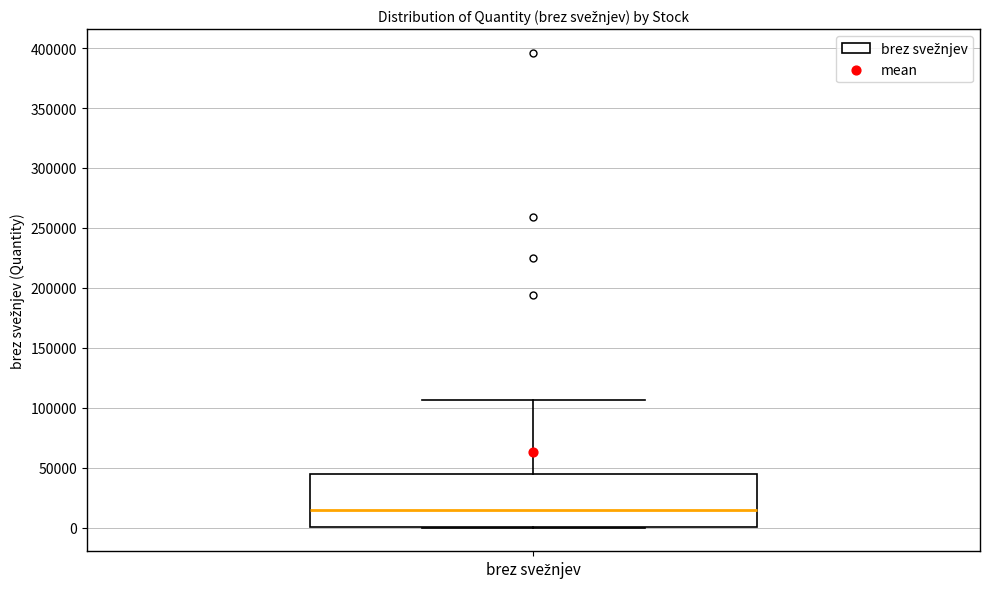

Where is the upper edge of the box for brez svežnjev on the y-axis? The values are not printed on the chart, so give them approximately, as read against the axis.

45000